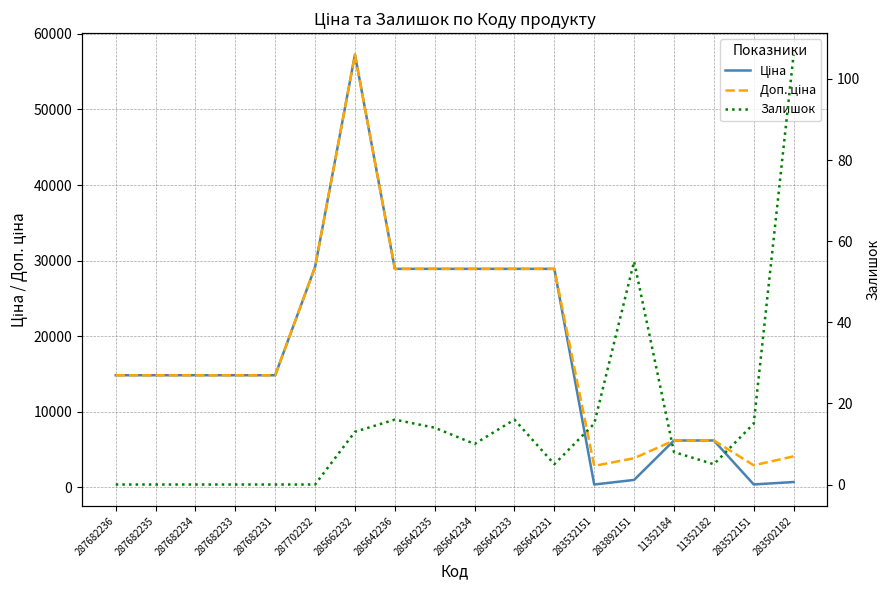

Reading left to right, transcribe all the data shown in this chart.

Ціна: 287682236=14817.6	287682235=14817.6	287682234=14817.6	287682233=14817.6	287682231=14817.6	287702232=29152.3	285662232=57258.0	285642236=28901.7	285642235=28901.7	285642234=28901.7	285642233=28901.7	285642231=28901.7	283532151=352.6	283892151=958.4	11352184=6182.6	11352182=6182.6	283522151=362.1	283502182=680.4
Доп. ціна: 287682236=14817.6	287682235=14817.6	287682234=14817.6	287682233=14817.6	287682231=14817.6	287702232=29152.3	285662232=57258.0	285642236=28901.7	285642235=28901.7	285642234=28901.7	285642233=28901.7	285642231=28901.7	283532151=2821.2	283892151=3833.8	11352184=6182.6	11352182=6182.6	283522151=2896.6	283502182=4082.3
Залишок: 287682236=0.0	287682235=0.0	287682234=0.0	287682233=0.0	287682231=0.0	287702232=0.0	285662232=13.0	285642236=16.0	285642235=14.0	285642234=10.0	285642233=16.0	285642231=5.0	283532151=15.0	283892151=55.0	11352184=8.0	11352182=5.0	283522151=15.0	283502182=106.0